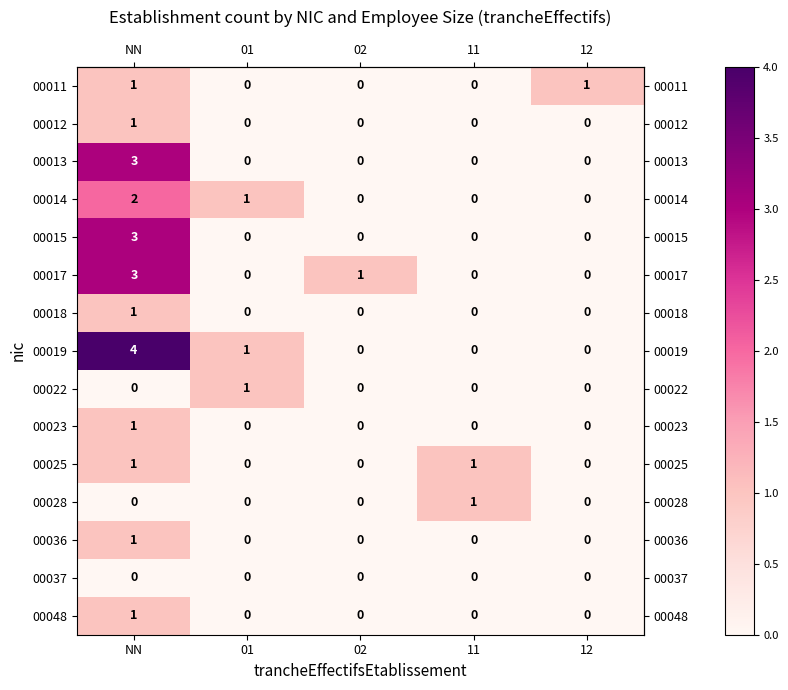

Is it true that 00028 equals 1 at 11?

True